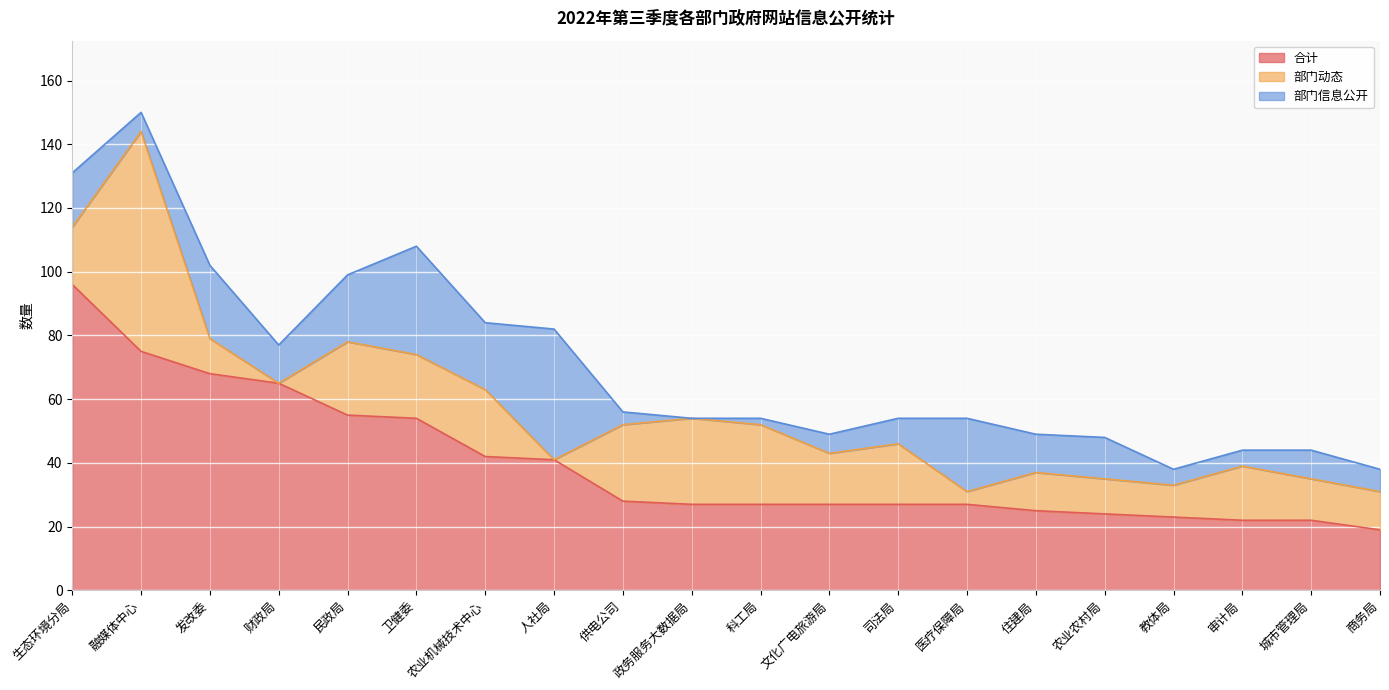

True or false: 合计 and 部门动态 cross at least once.

False